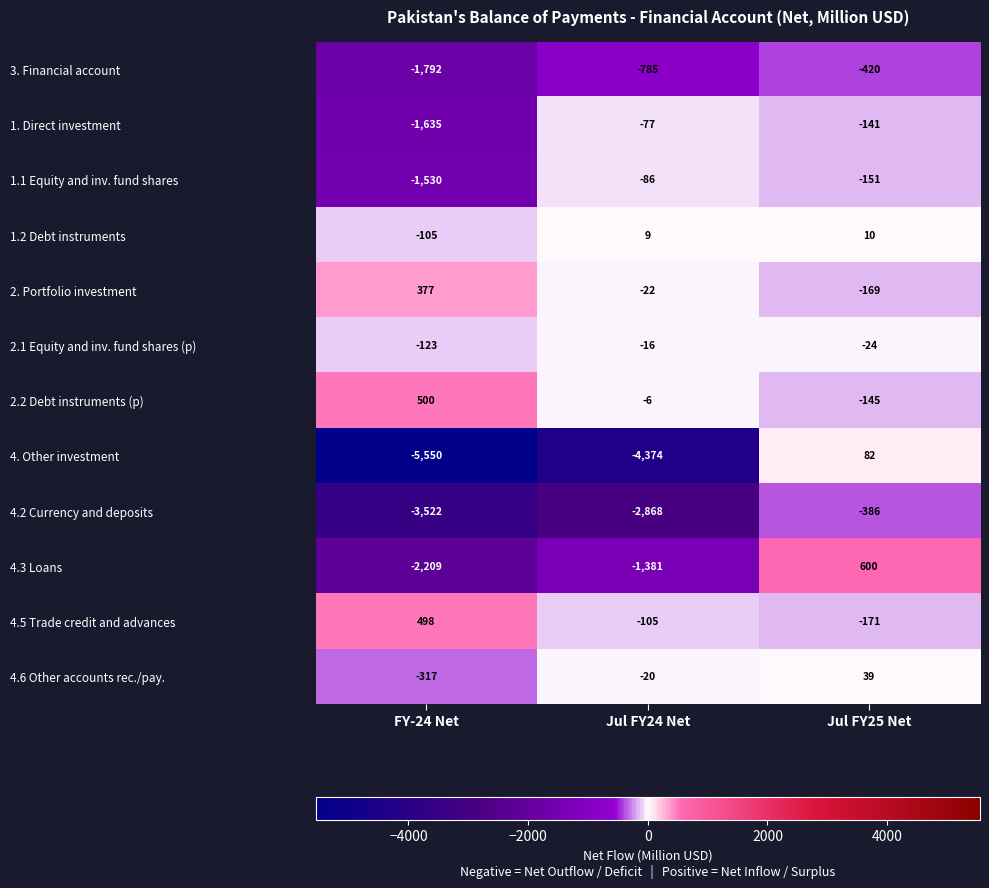

What is the average value of the 4. Other investment series?

-3281